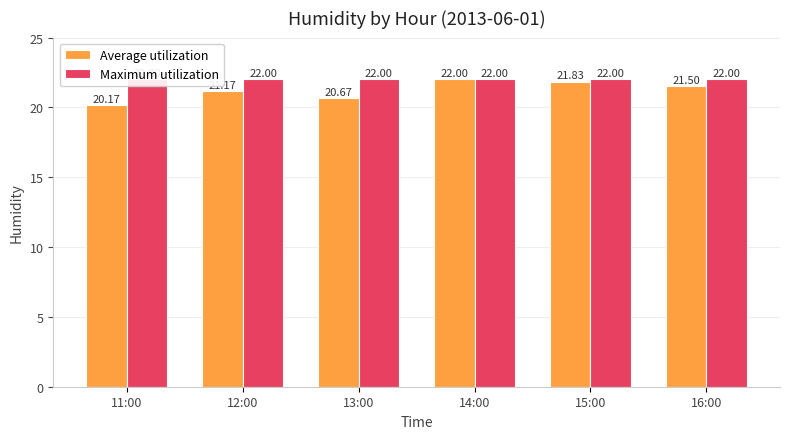

How many values in the Average utilization series exceed 21?

4